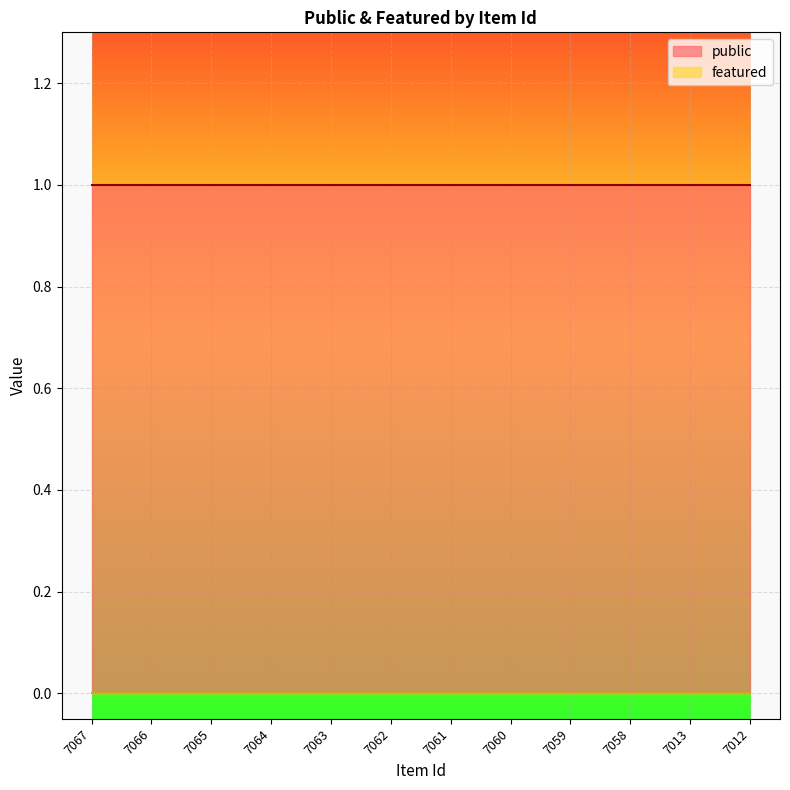

Between 7067 and 7062, which series saw the biggest shift?

public